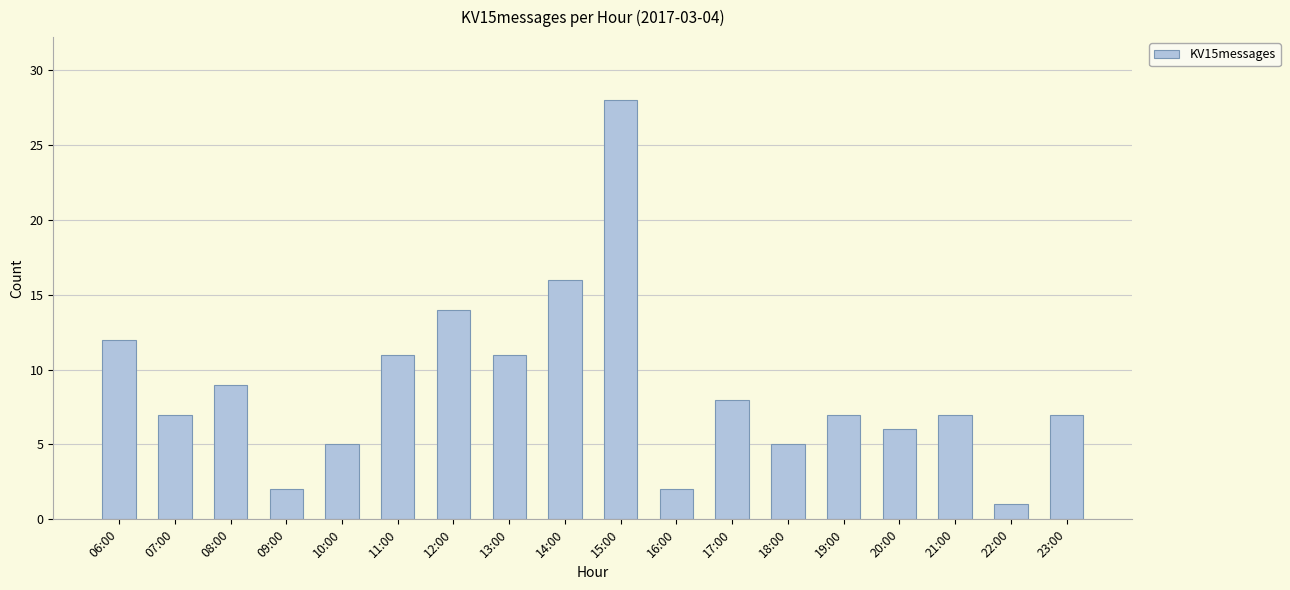

The chart shows a value of 11 at 11:00. True or false?

True